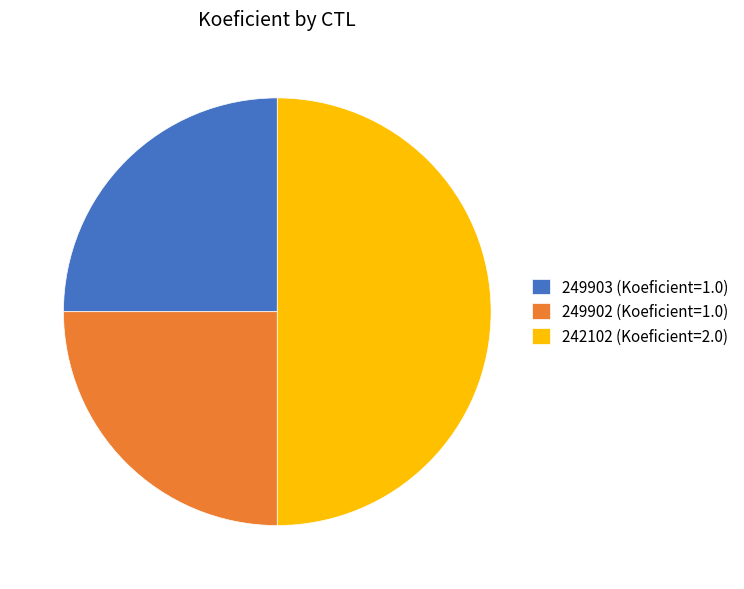

How many segments does this pie chart have?

3